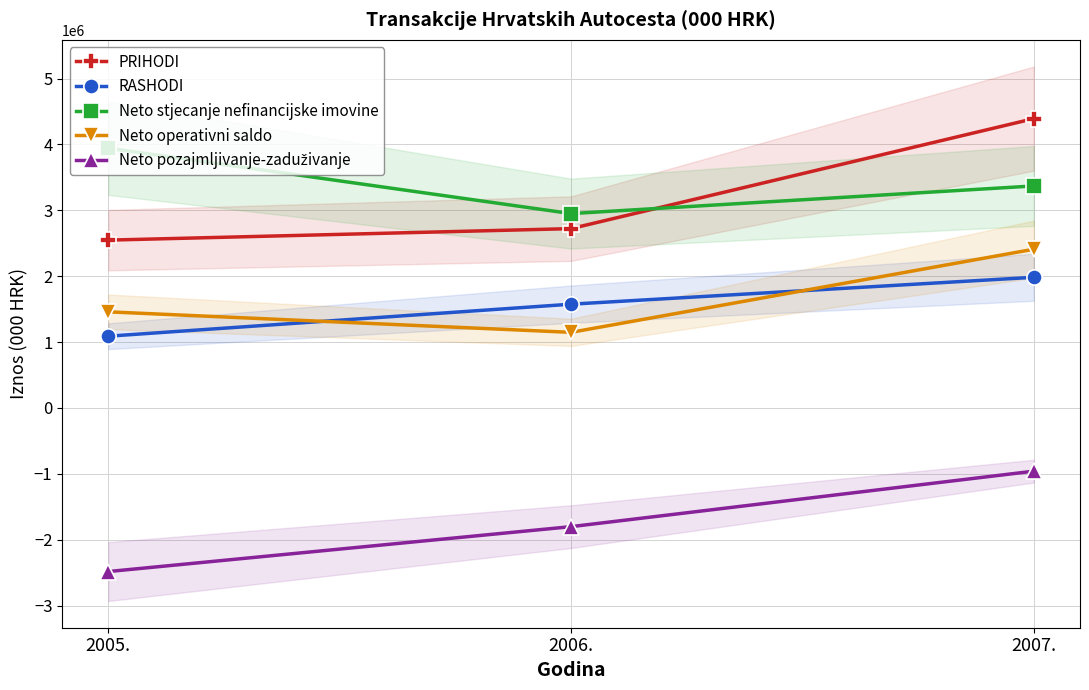

Reading left to right, what are all the values shown in this chart?

PRIHODI: 2005.=2547003	2006.=2721483	2007.=4391205
RASHODI: 2005.=1088687	2006.=1574490	2007.=1982632
Neto stjecanje nefinancijske imovine: 2005.=3942727	2006.=2949761	2007.=3369269
Neto operativni saldo: 2005.=1458316	2006.=1146993	2007.=2408573
Neto pozajmljivanje-zaduživanje: 2005.=-2484411	2006.=-1802768	2007.=-960696